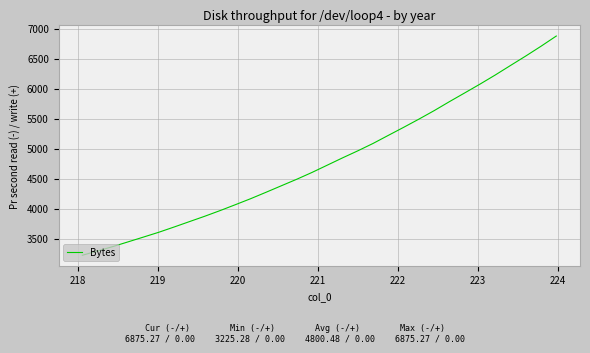

True or false: there are more than 0 points higher than both neighbors.

False